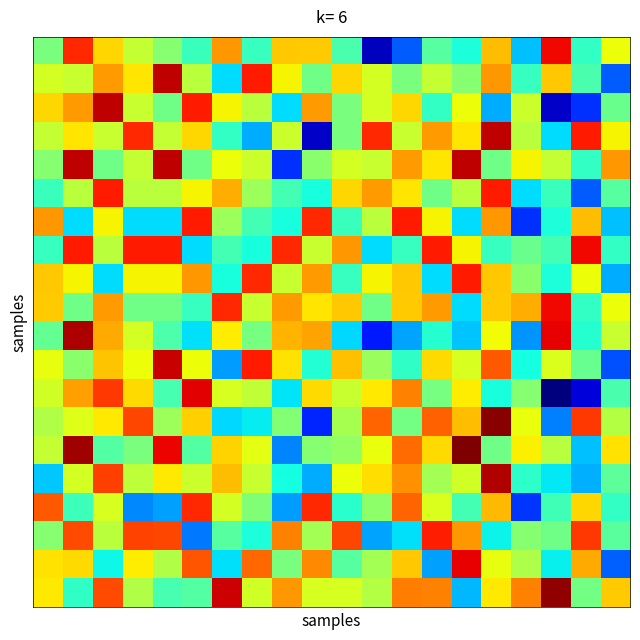

How many distinct data groups are displayed?

20